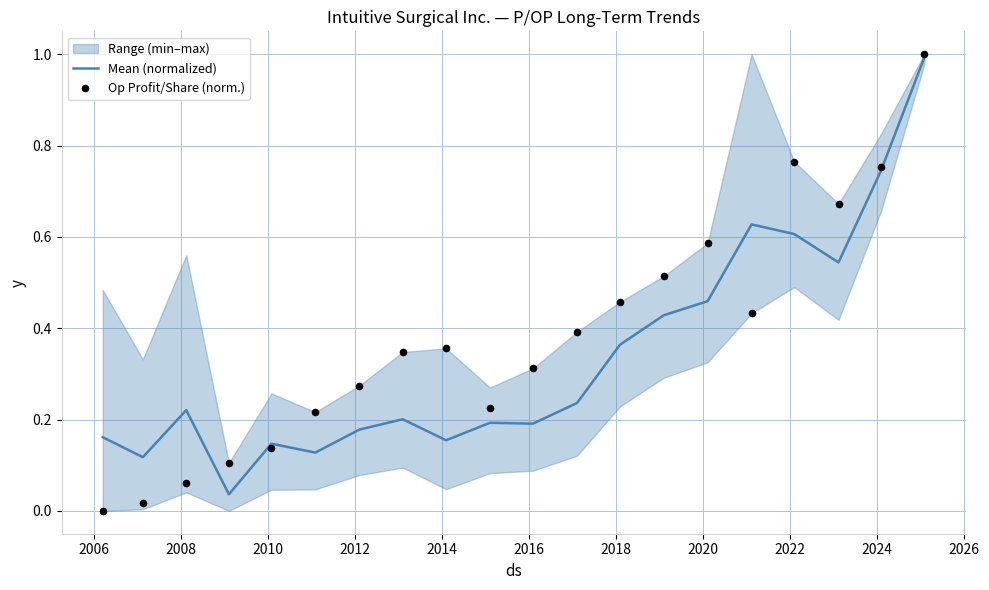

Which series has the widest spread of Y values?

Op Profit/Share (norm.)